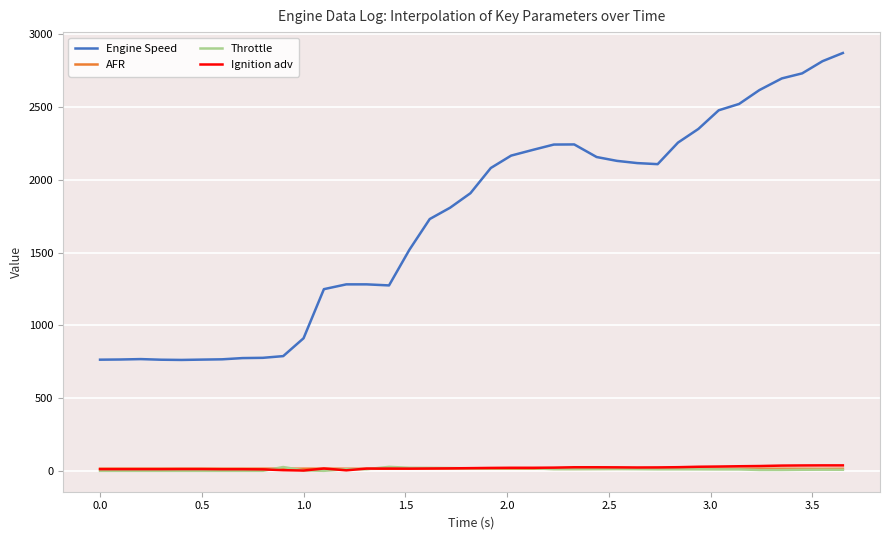

True or false: Engine Speed and Ignition adv intersect in this chart.

False